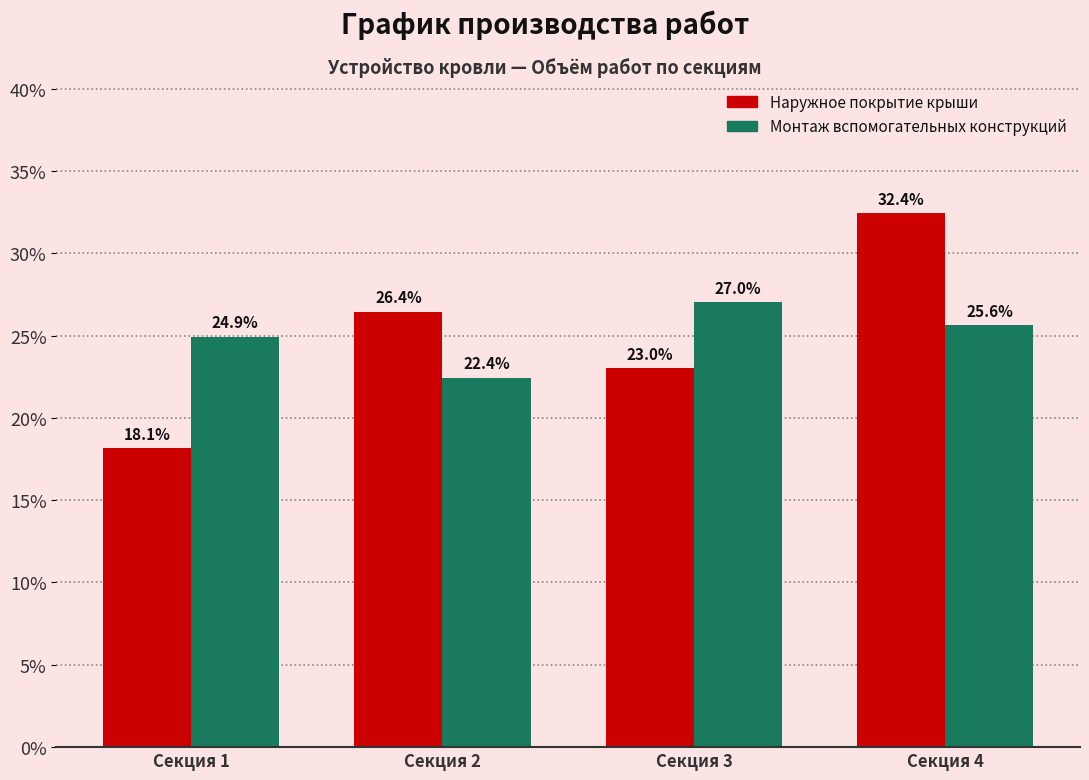

Reading right to left, extract all data points from this chart.

Наружное покрытие крыши: Секция 4=32.4	Секция 3=23.0	Секция 2=26.4	Секция 1=18.1
Монтаж вспомогательных конструкций: Секция 4=25.6	Секция 3=27.0	Секция 2=22.4	Секция 1=24.9